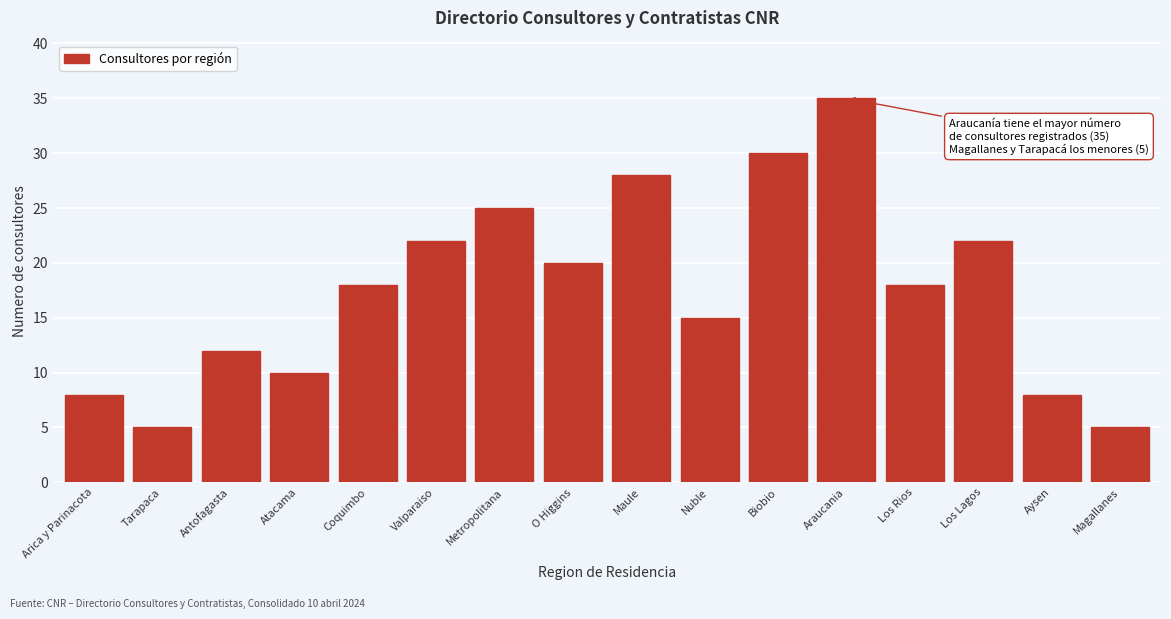

Reading left to right, transcribe all the data shown in this chart.

8	5	12	10	18	22	25	20	28	15	30	35	18	22	8	5